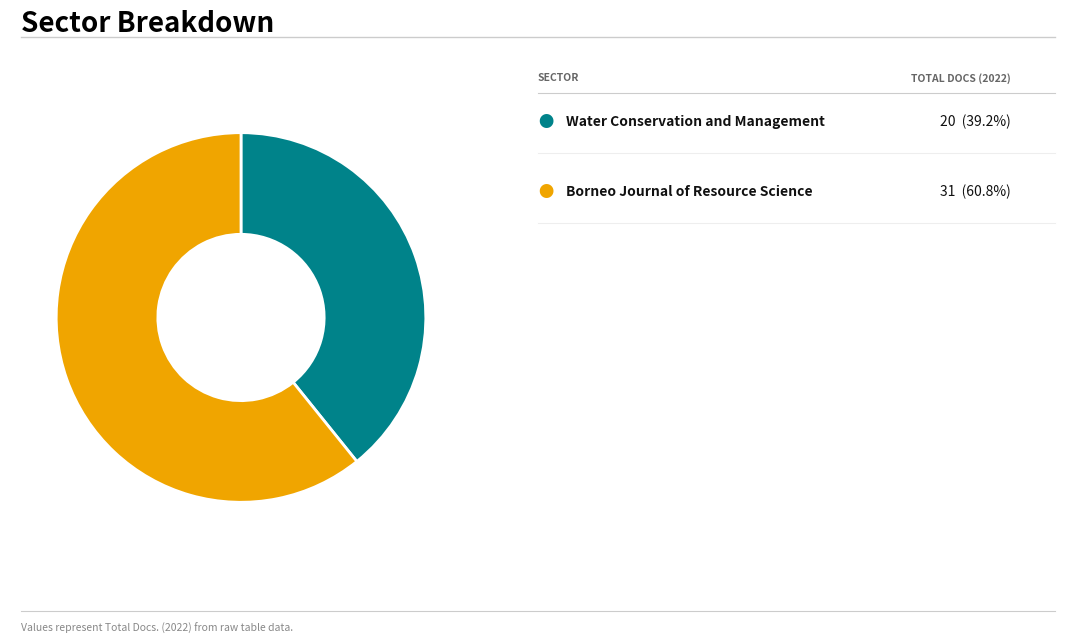

Does any single category account for the majority?

Yes